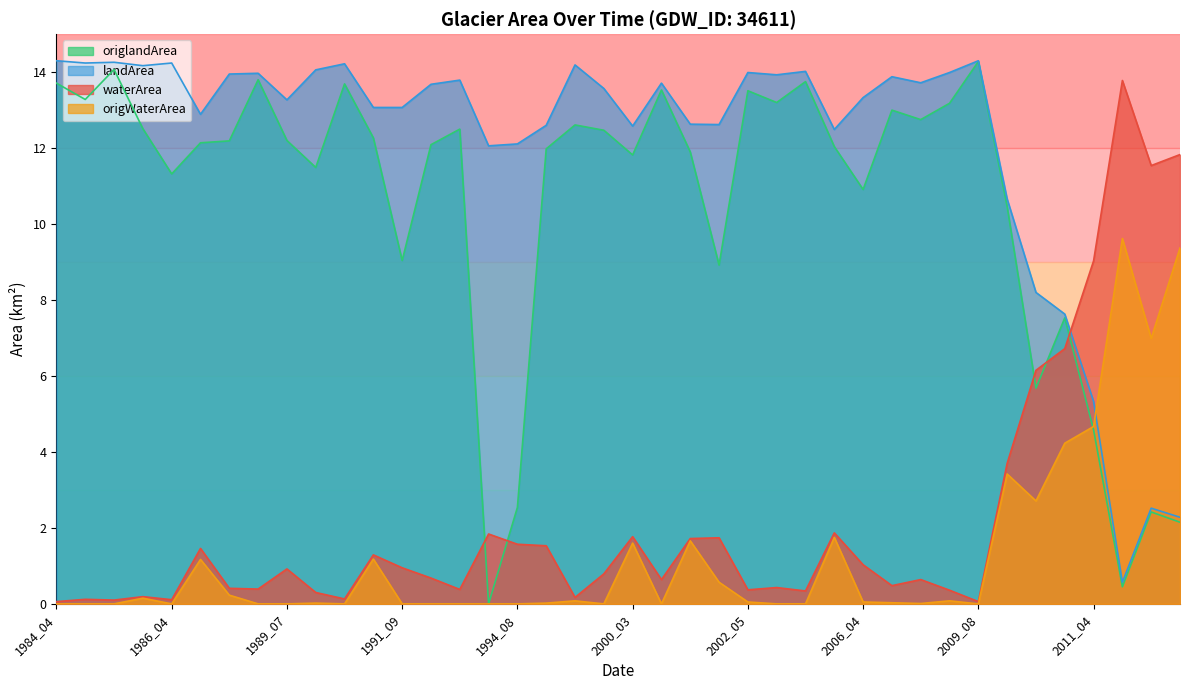

What is the average value of the waterArea series?

2.2